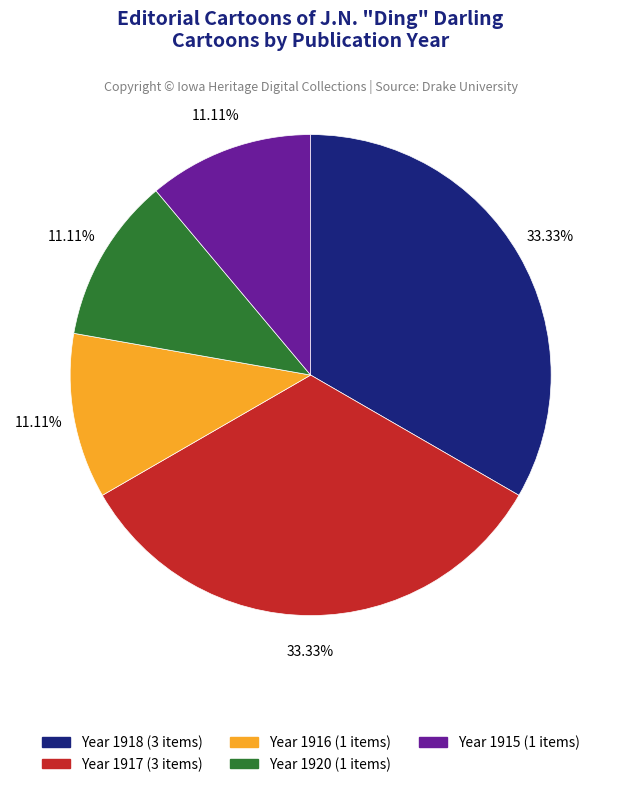

Is there a majority slice in this chart?

No